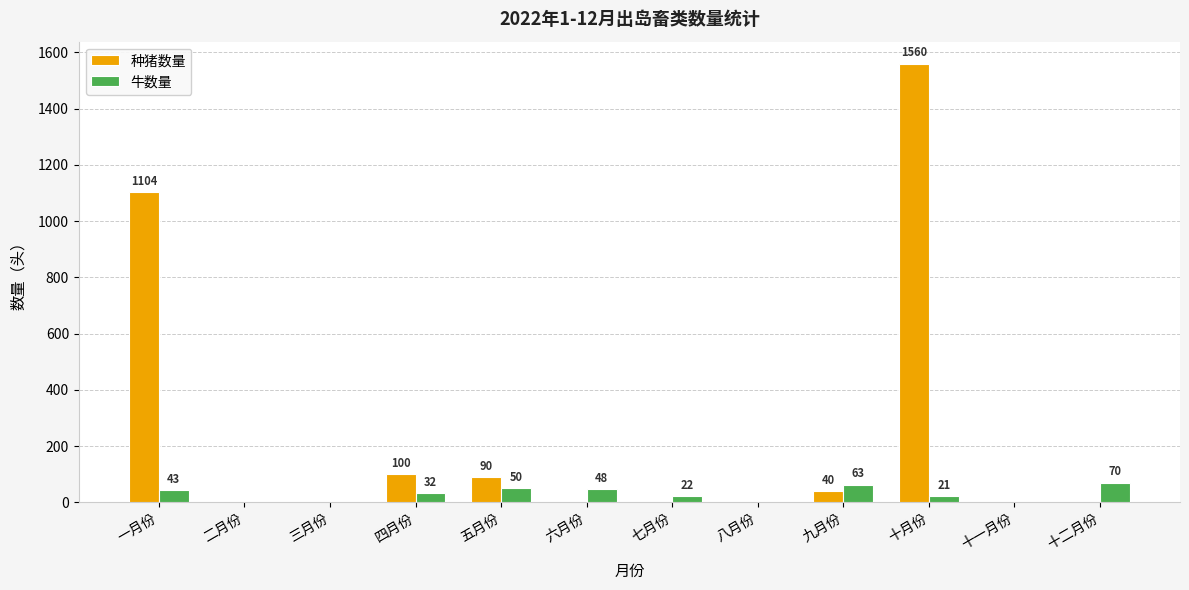

At which label is 牛数量 closest to 35?

四月份